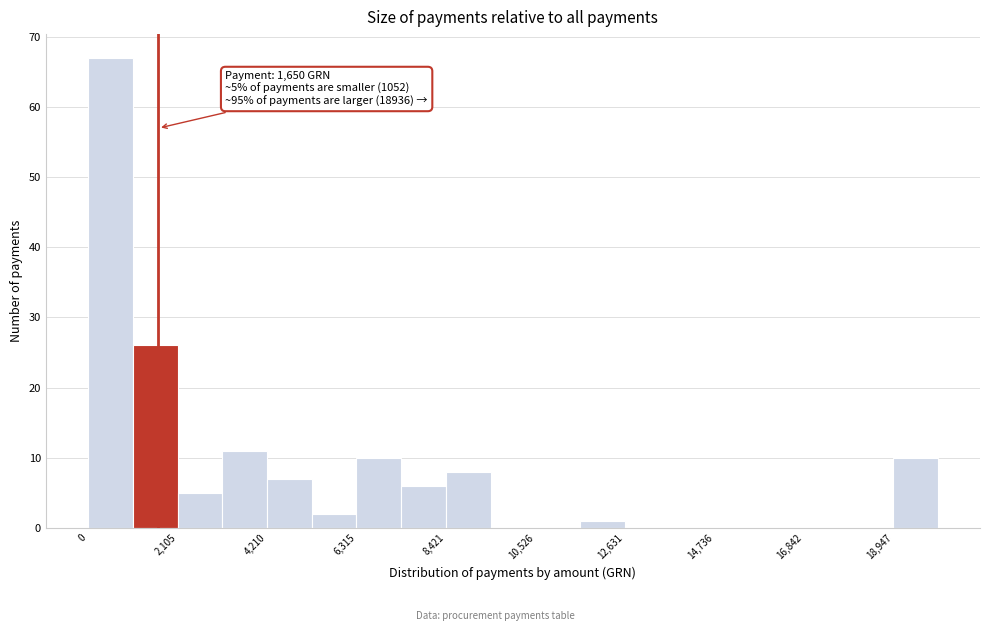

Read against the x-axis, roughly where is the centre of the tallest bar?

500